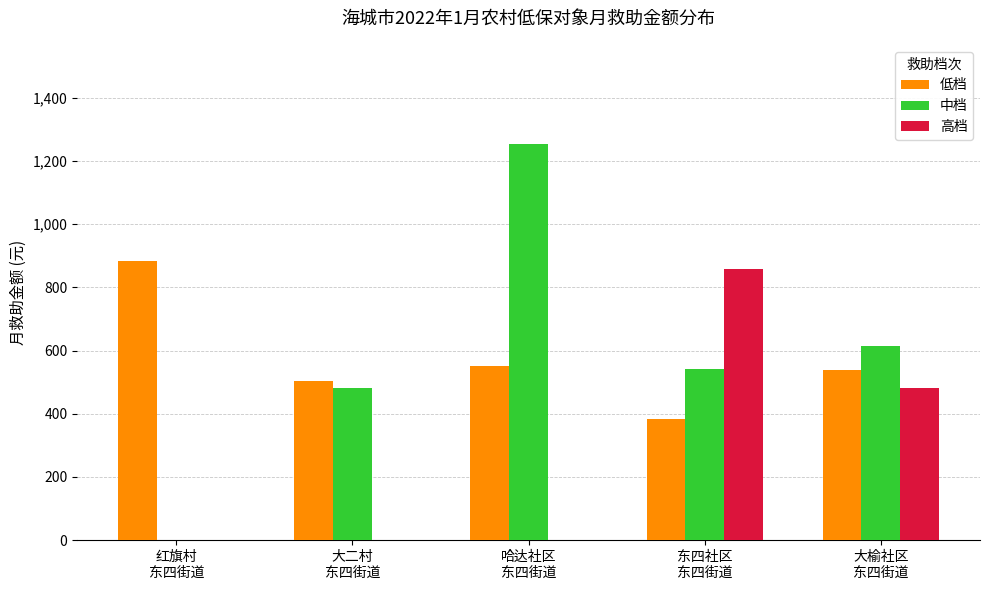

What is the sum of all 中档 values?

2891